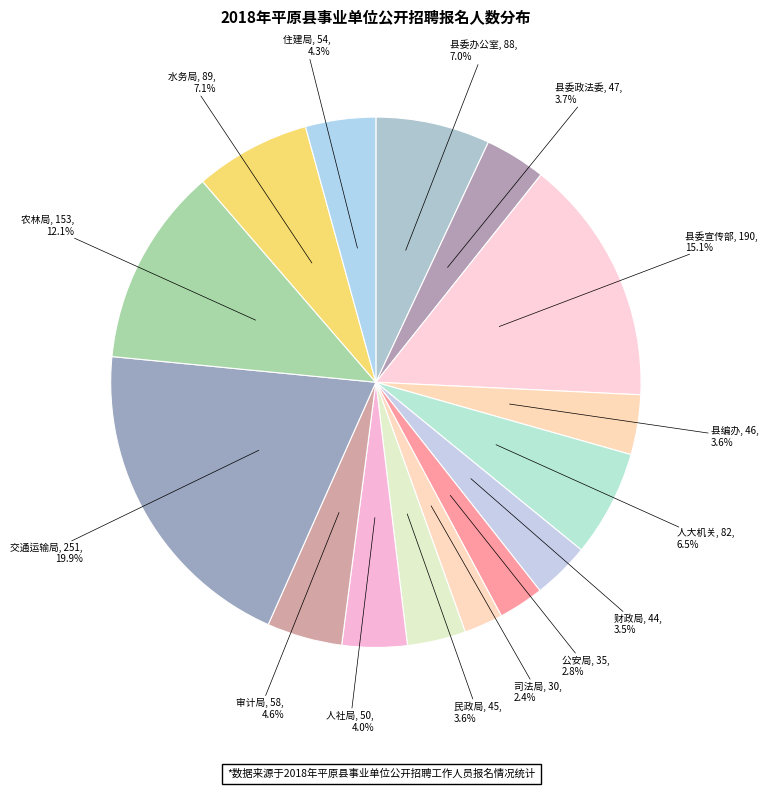

What percentage is the 交通运输局 slice, to the nearest percent?

20%